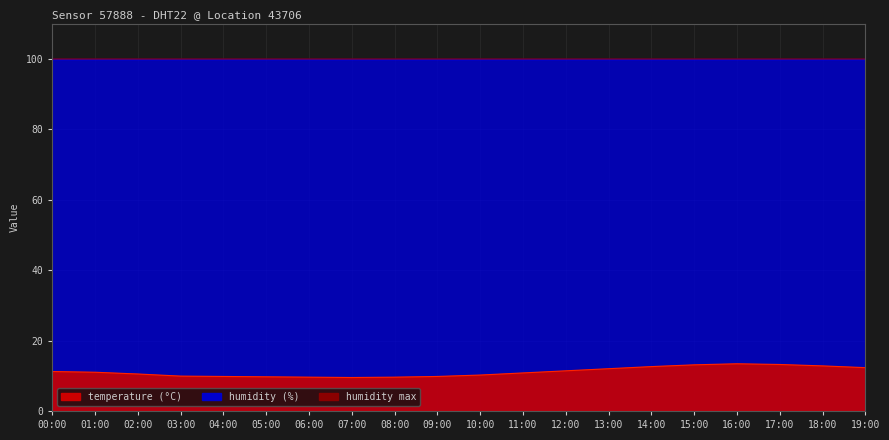

What is the value of the 16th point from the left?

13.1